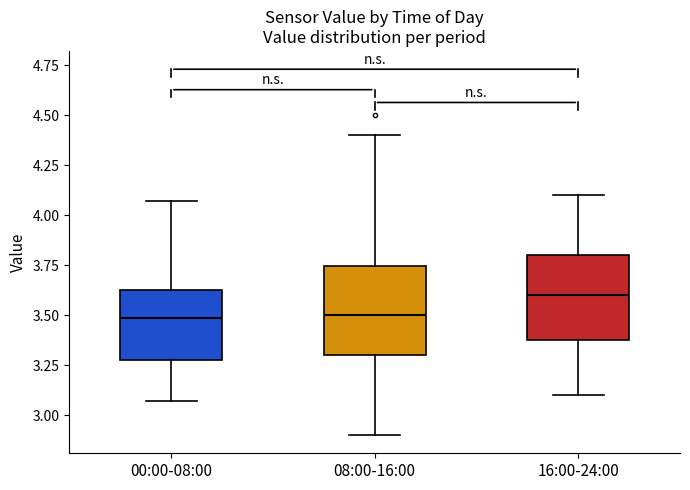

Reading left to right, transcribe this box plot: for each box, give where its median line is, the range the box spans, and where its two whiskers end, as read against the y-axis. The values are not printed on the chart, so give them approximately, as read against the axis.

00:00-08:00: median 3.50, box 3.30 to 3.65, whiskers 3.05 to 4.05
08:00-16:00: median 3.50, box 3.30 to 3.75, whiskers 2.90 to 4.40
16:00-24:00: median 3.60, box 3.40 to 3.80, whiskers 3.10 to 4.10